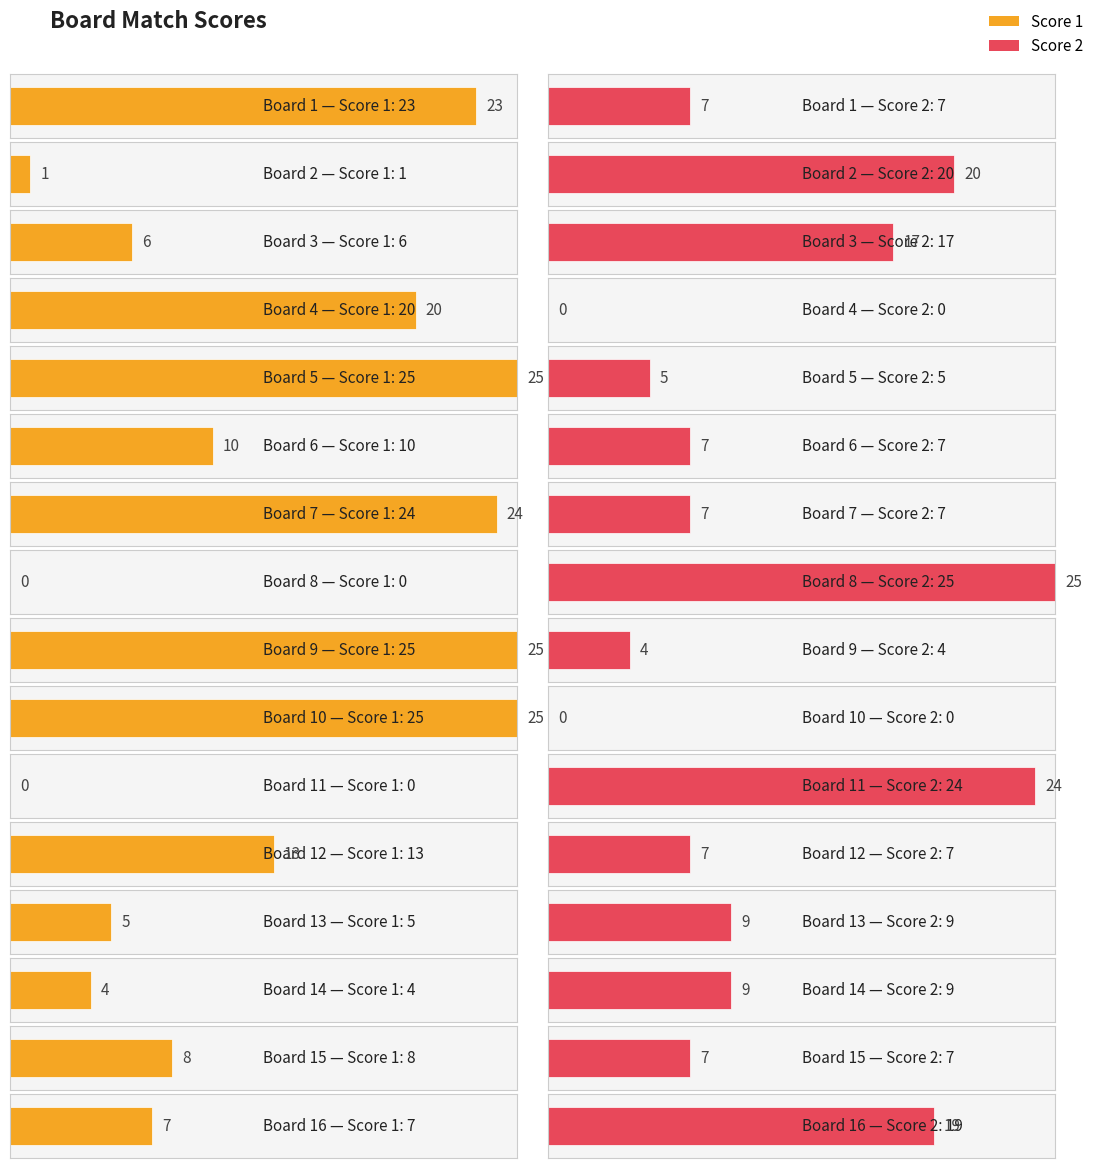

List the labels in order of Score 2 value, smallest first.

4, 10, 9, 5, 1, 6, 7, 12, 15, 13, 14, 3, 16, 2, 11, 8